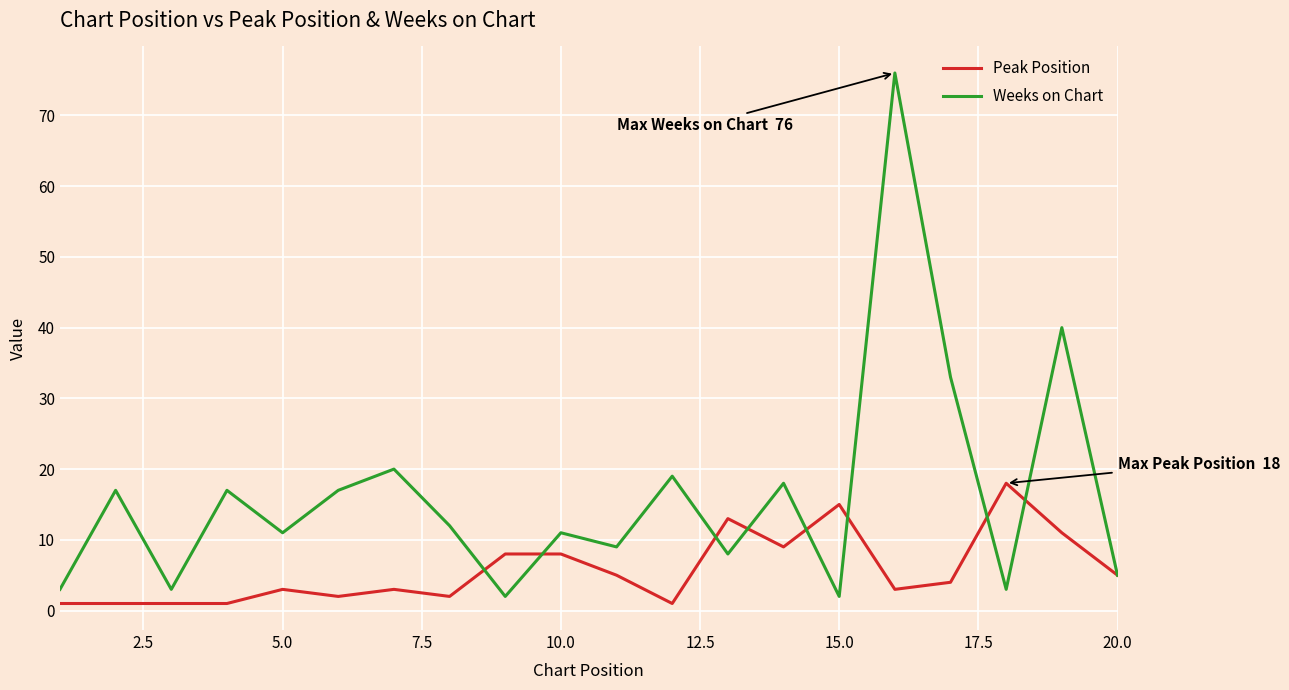

List the series in order of their overall mean, highest first.

Weeks on Chart, Peak Position